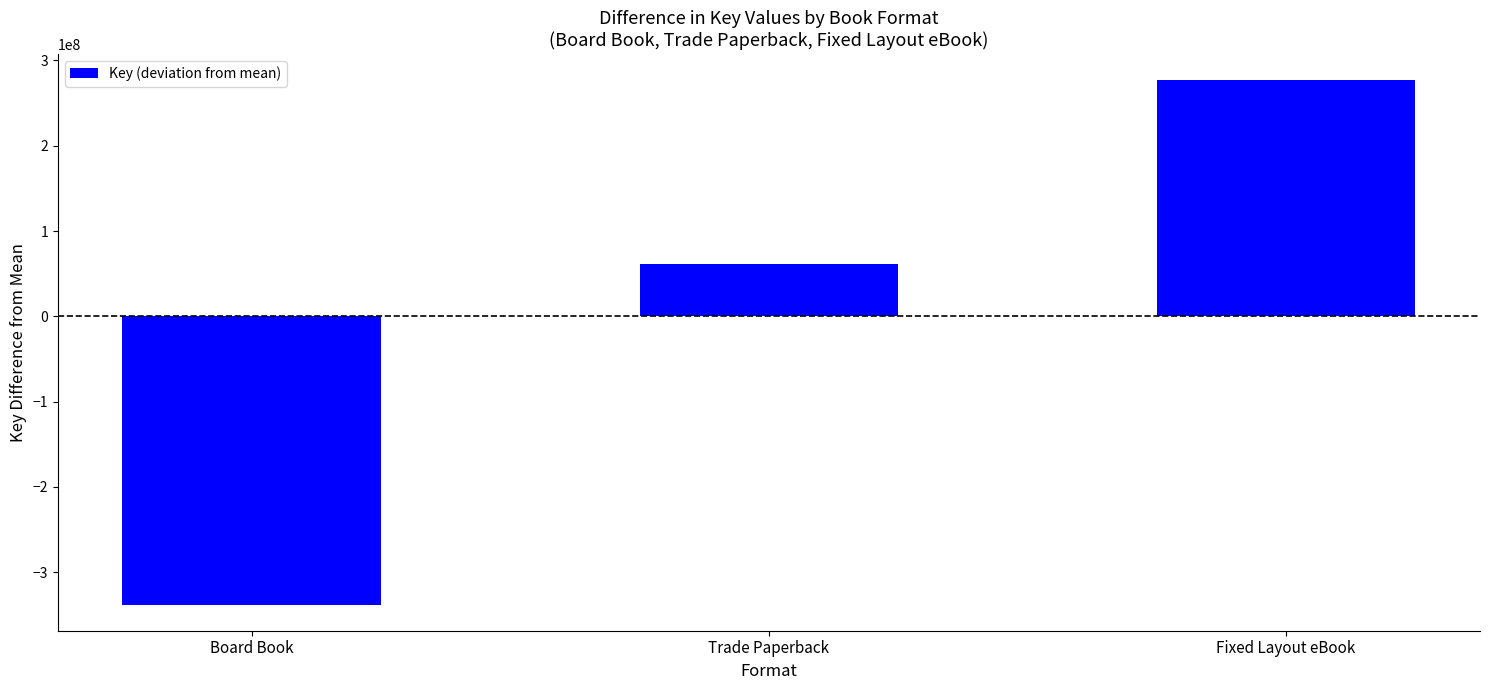

The chart shows a value of 276868066 at Fixed Layout eBook. True or false?

True